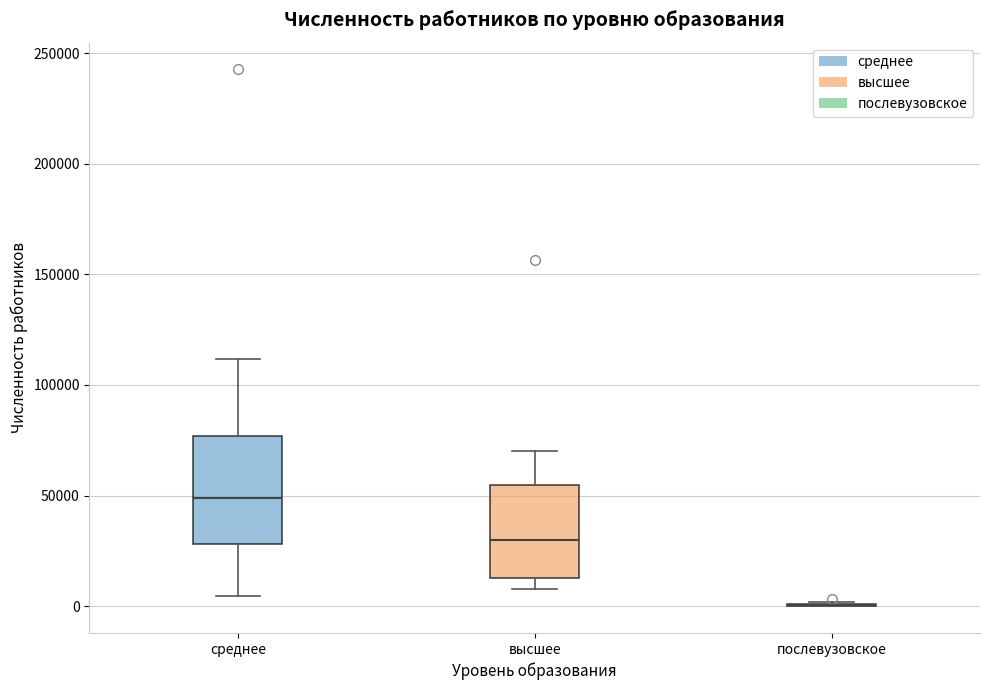

Reading left to right, transcribe this box plot: for each box, give where its median line is, the range the box spans, and where its two whiskers end, as read against the y-axis. The values are not printed on the chart, so give them approximately, as read against the axis.

среднее: median 50000, box 30000 to 75000, whiskers 5000 to 110000
высшее: median 30000, box 15000 to 55000, whiskers 10000 to 70000
послевузовское: box collapsed to a line at 0, whiskers 0 to 0